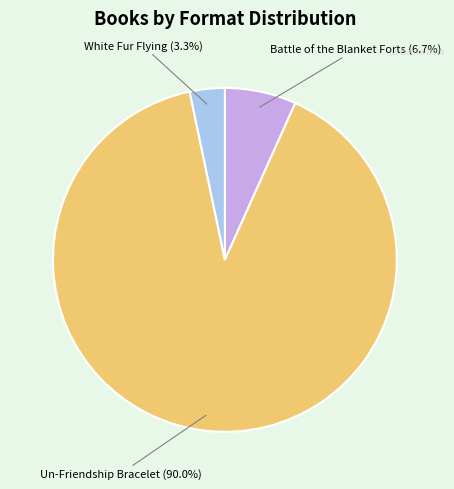

Does any single category account for the majority?

Yes